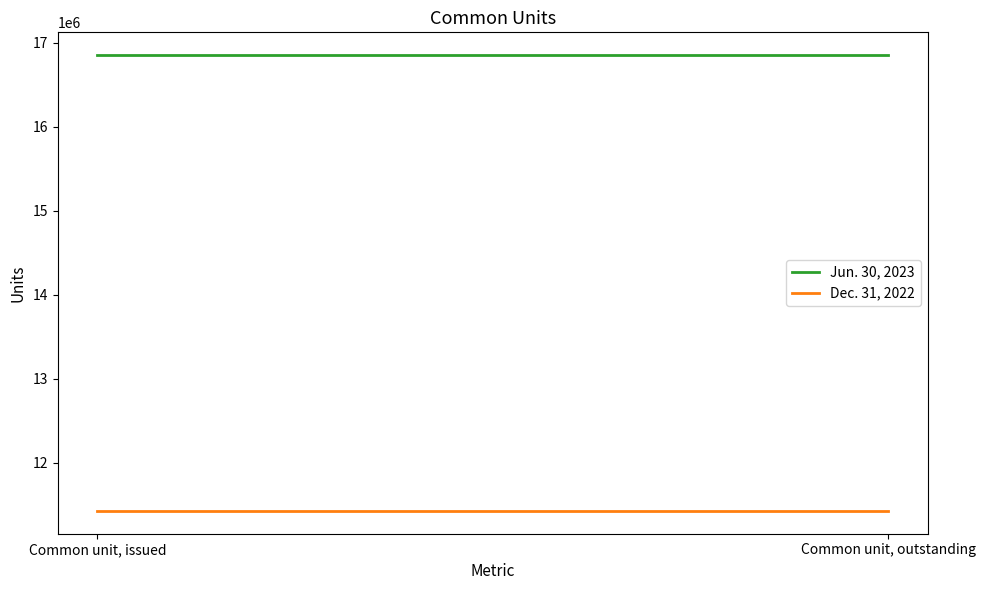

List the series in order of their peak value, lowest first.

Dec. 31, 2022, Jun. 30, 2023